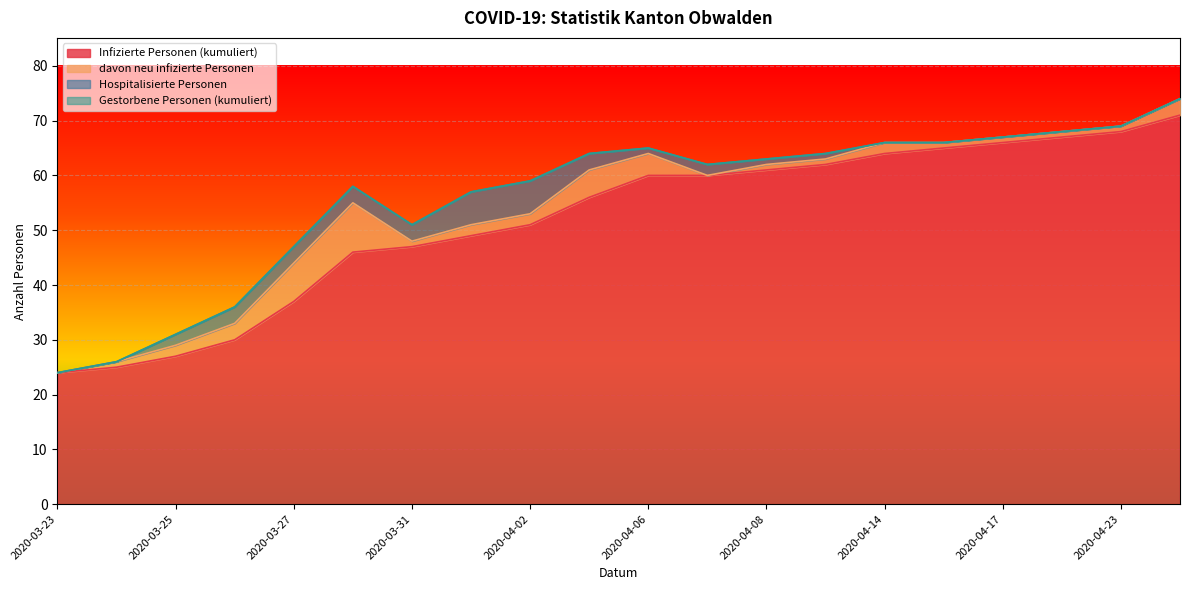

What is the maximum value for Infizierte Personen (kumuliert)?

71